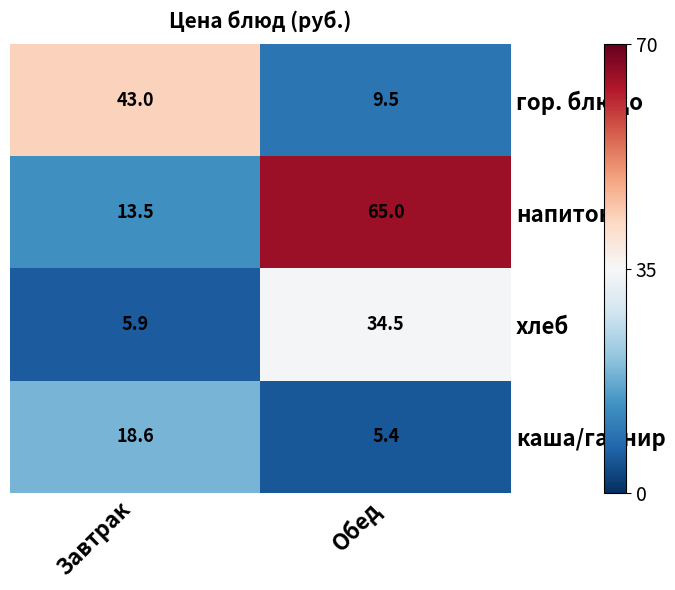

How many series are shown in this chart?

4